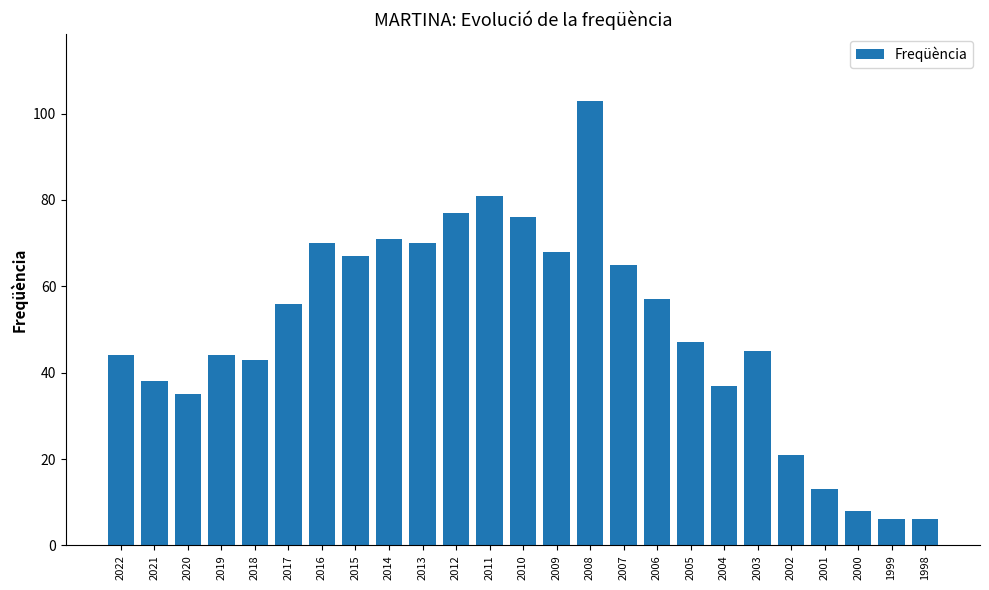

What is the value of the 6th bar from the left?

56